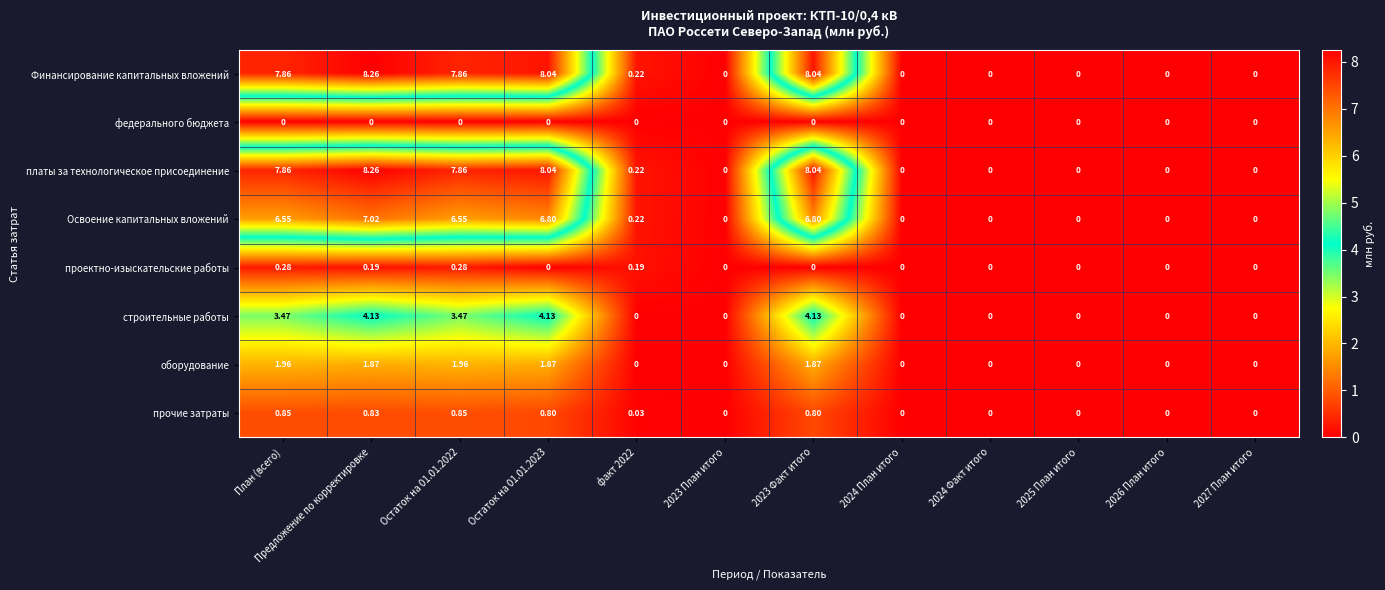

At which category is the sum across all series the highest?

Предложение по корректировке